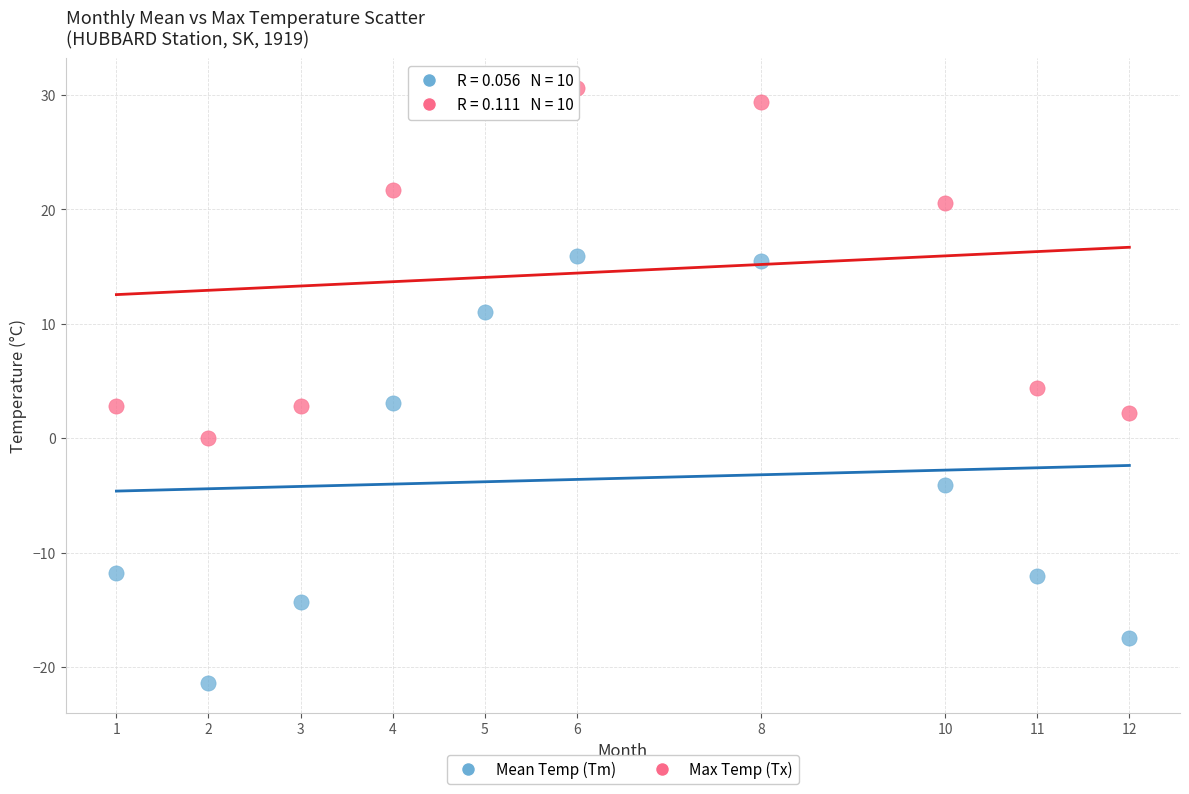

Across all data points, what is the range of X values (max minus min)?

11.0